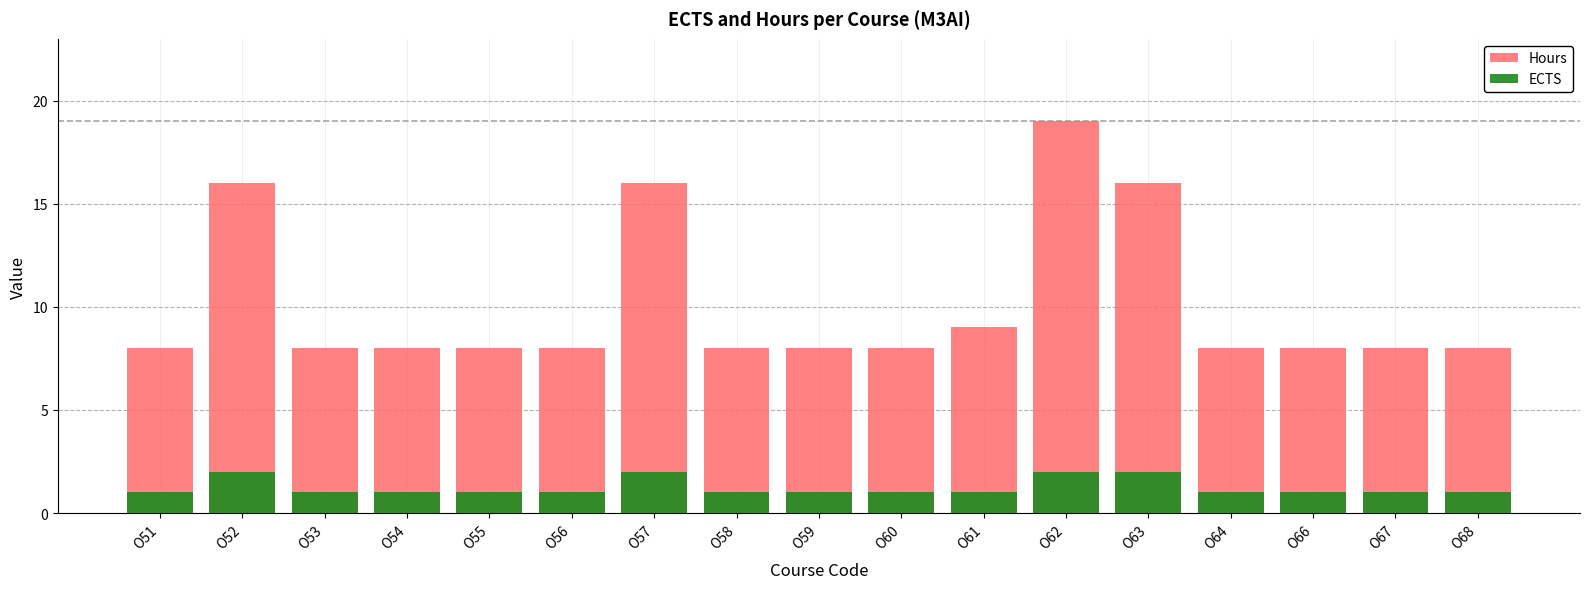

What is the approximate value of ECTS at O63?

2